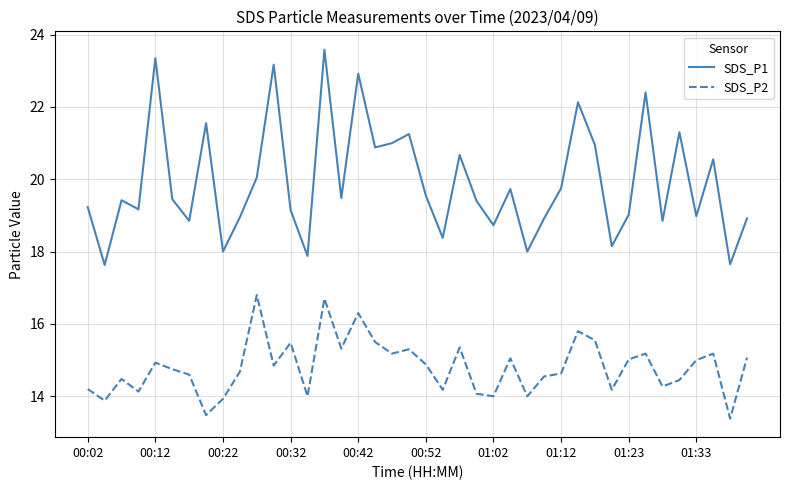

True or false: SDS_P1 and SDS_P2 intersect in this chart.

False